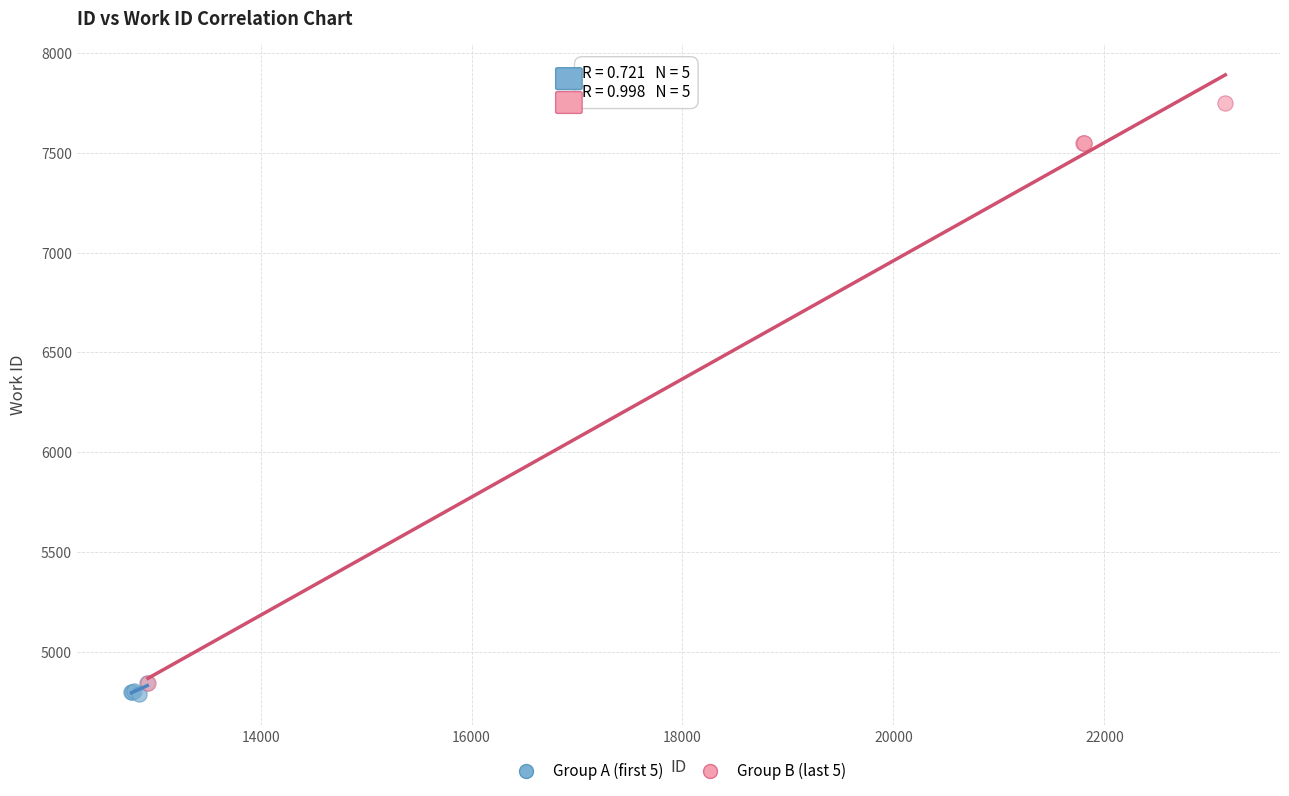

Which series has the widest spread of Y values?

Group B (last 5)